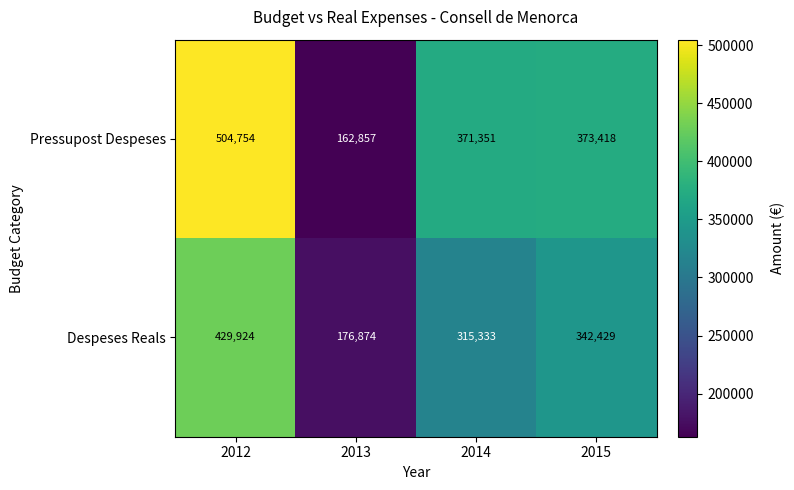

What is the difference between the Despeses Reals values at 2012 and 2015?

87495